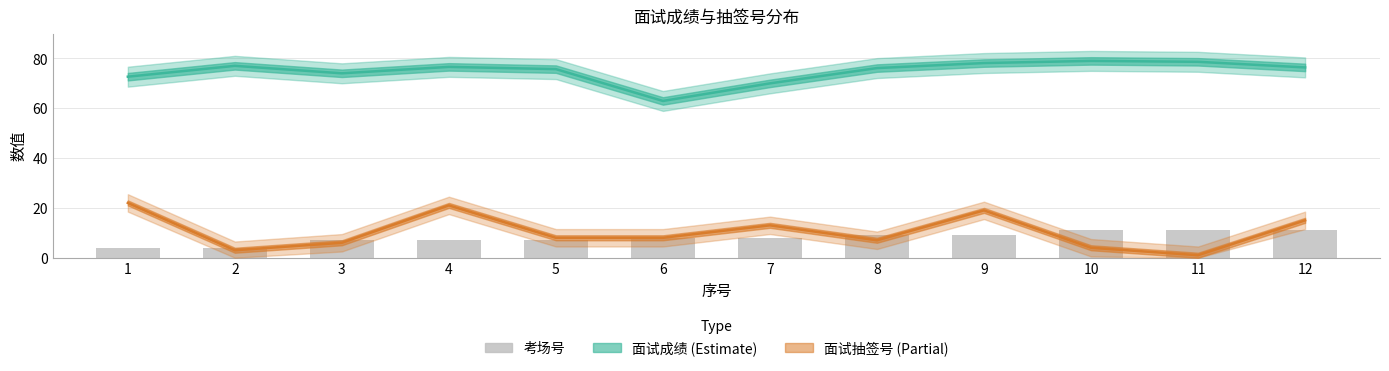

At which category is the sum across all series the highest?

9